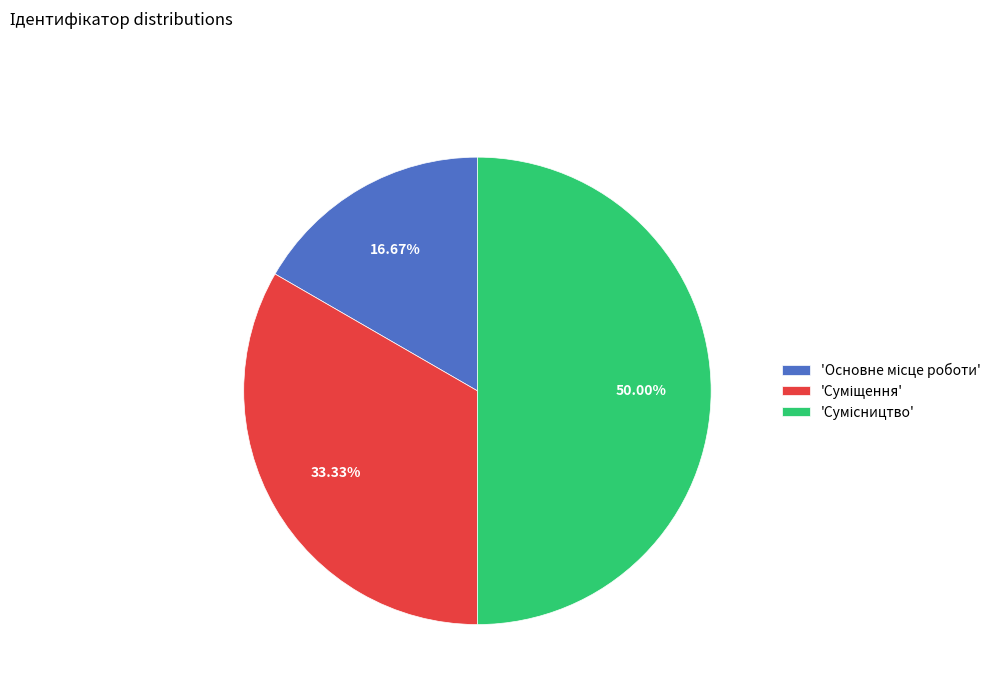

Which slice is the largest?

Сумісництво